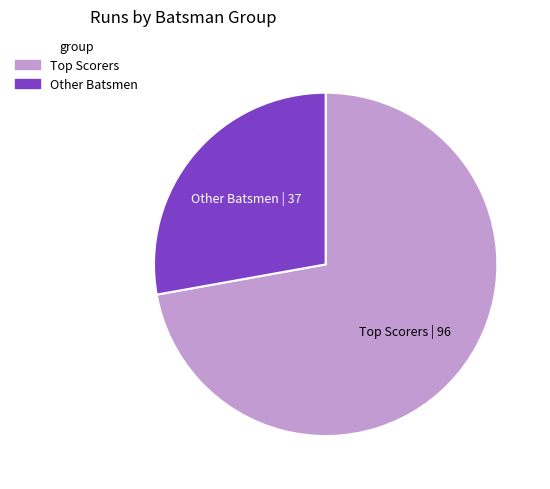

The Other Batsmen slice represents 38% of the pie. True or false?

False